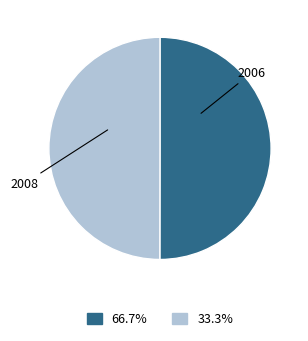

Count the number of slices in the pie.

2